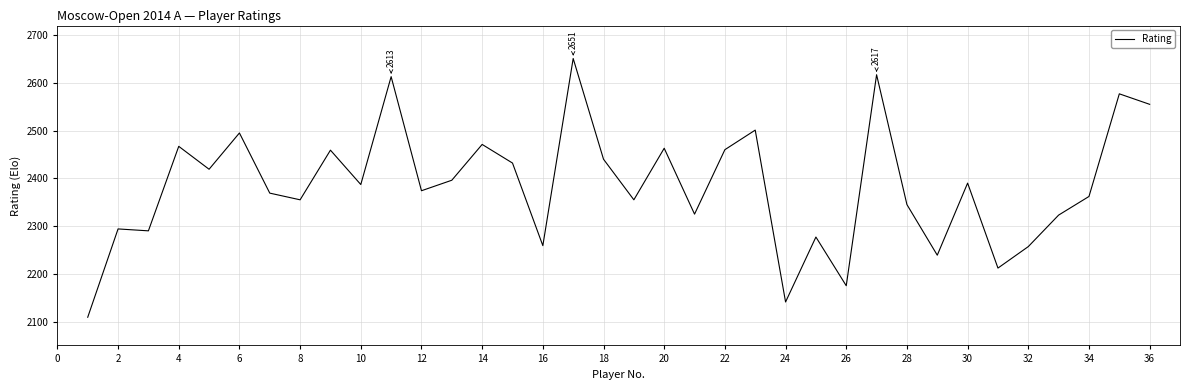

What is the minimum value shown in the chart?

2109